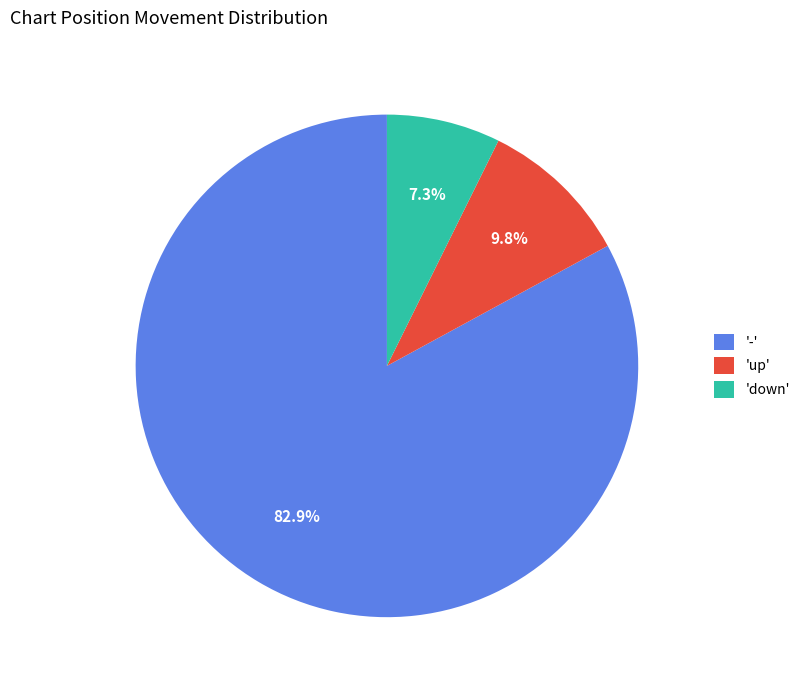

Which slice is the smallest?

'down'